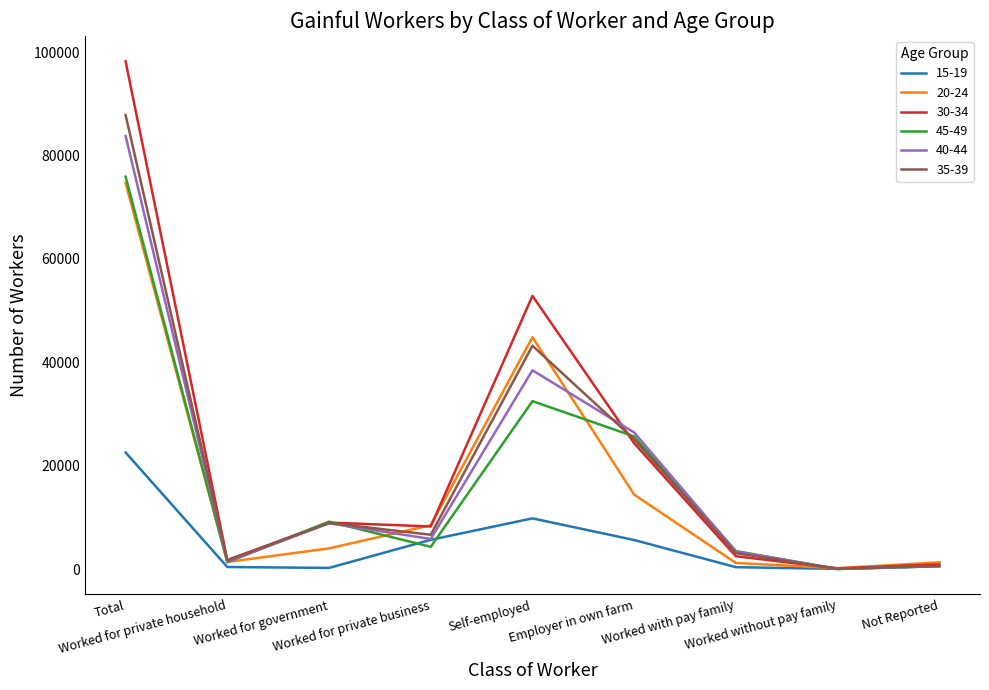

What is the difference between the second highest and minimum values in the 30-34 series?

52694